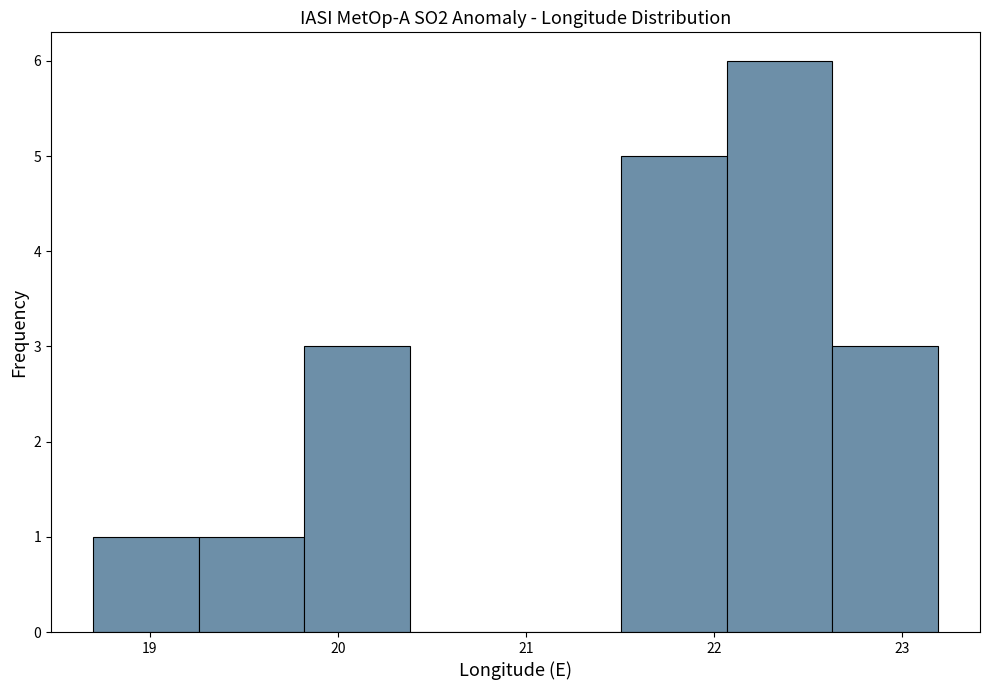

Reading left to right, transcribe this chart: for each bar, give the range it covers on the x-axis and its height. Neither the bar edges nor the heights are printed on the chart, so give them approximately, as read against the axes.

18.7 to 19.3: 1
19.3 to 19.8: 1
19.8 to 20.4: 3
20.4 to 20.9: 0
20.9 to 21.5: 0
21.5 to 22.1: 5
22.1 to 22.6: 6
22.6 to 23.2: 3